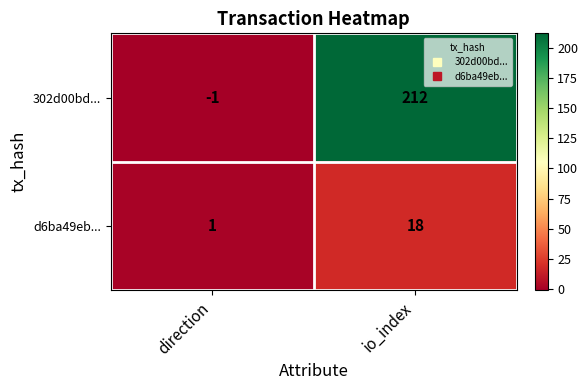

The d6ba49eb... series shows 28 at io_index. True or false?

False